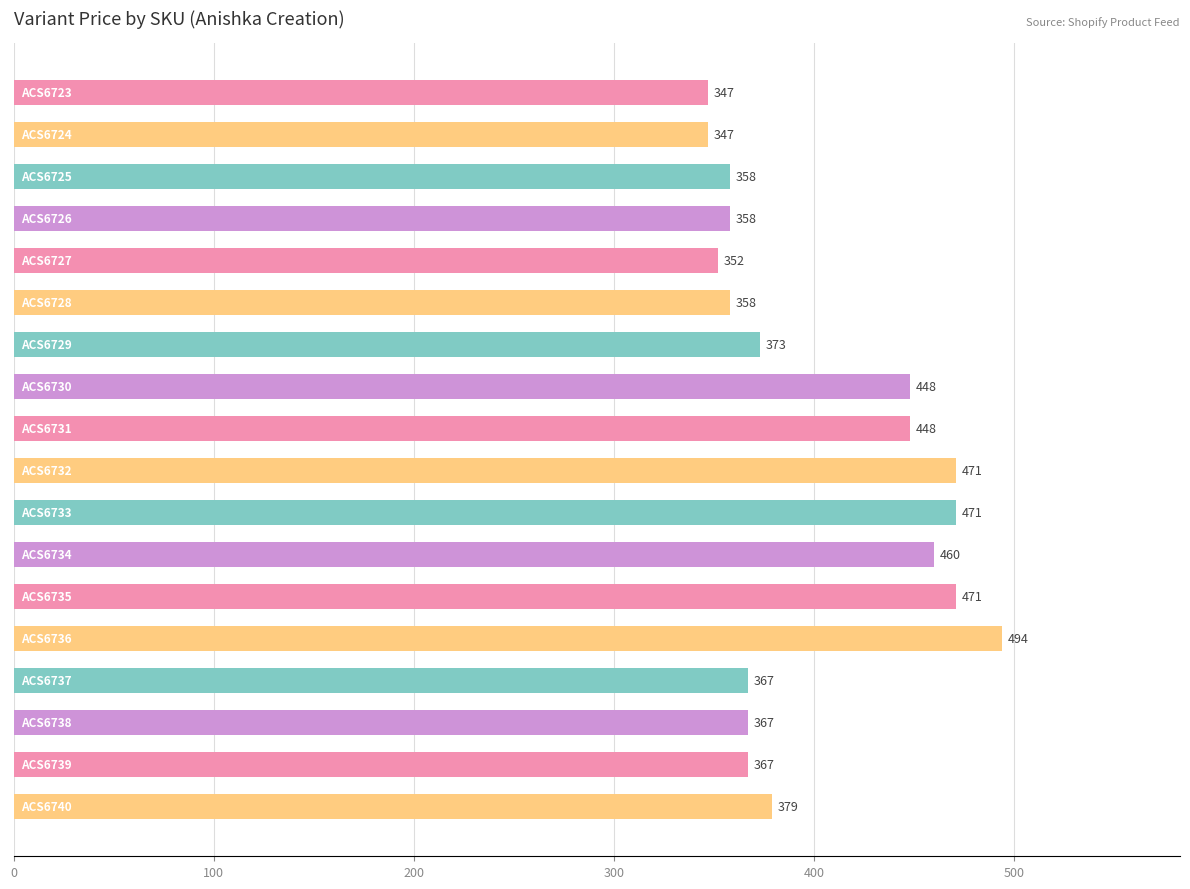

What is the difference between the maximum and second lowest values?

147